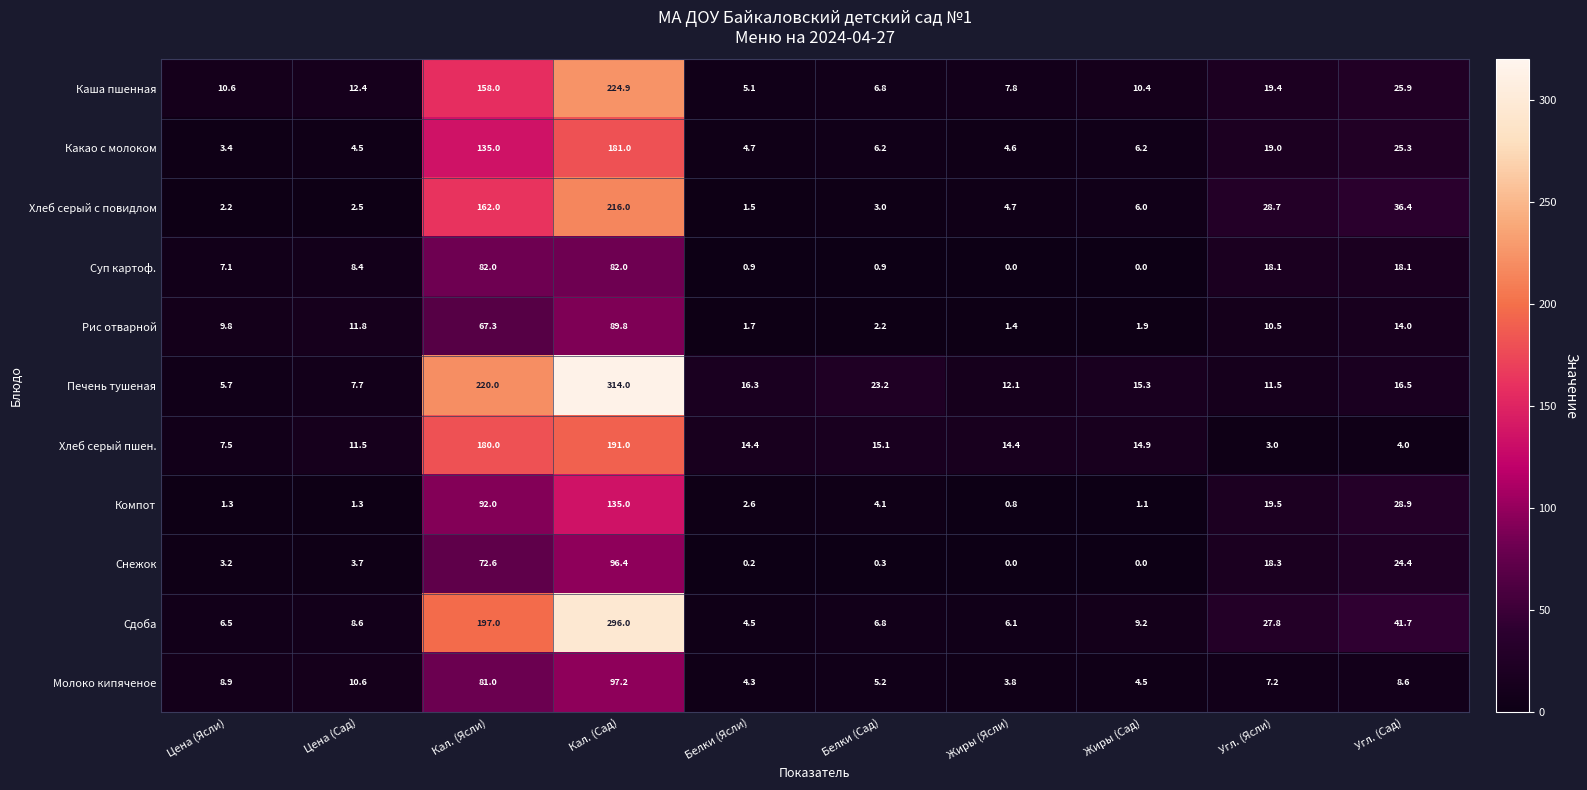

What is the total value across all series at Угл. (Ясли)?

183.0